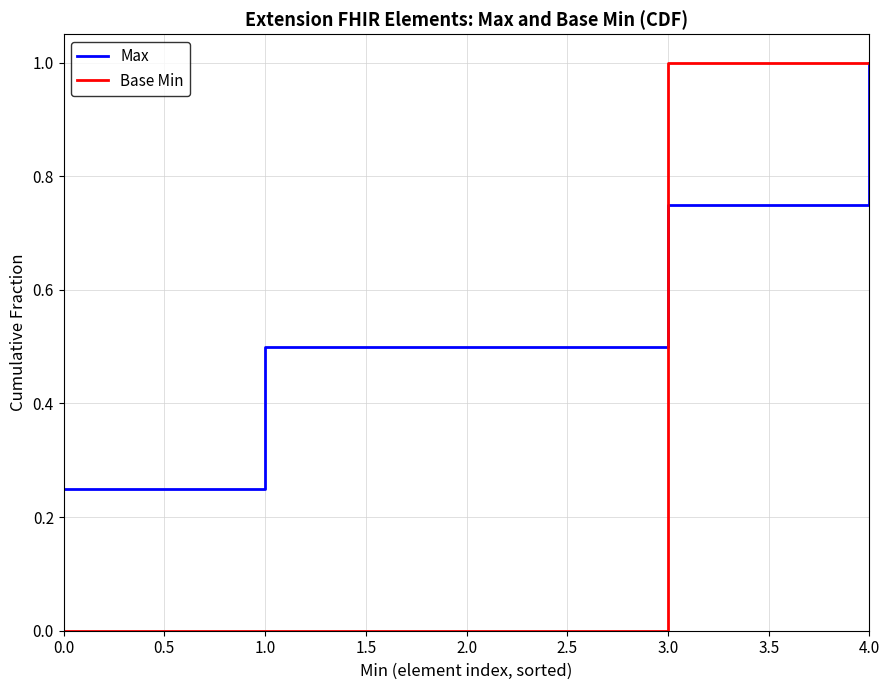

List the series in order of their overall mean, highest first.

Max, Base Min